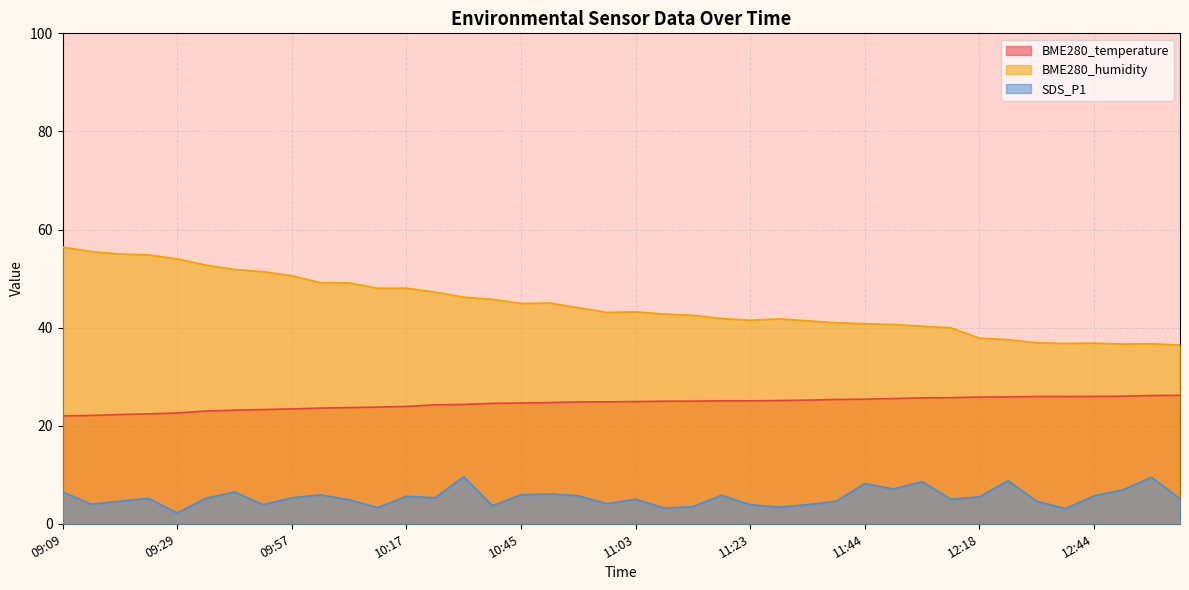

List the series in order of their peak value, highest first.

BME280_humidity, BME280_temperature, SDS_P1